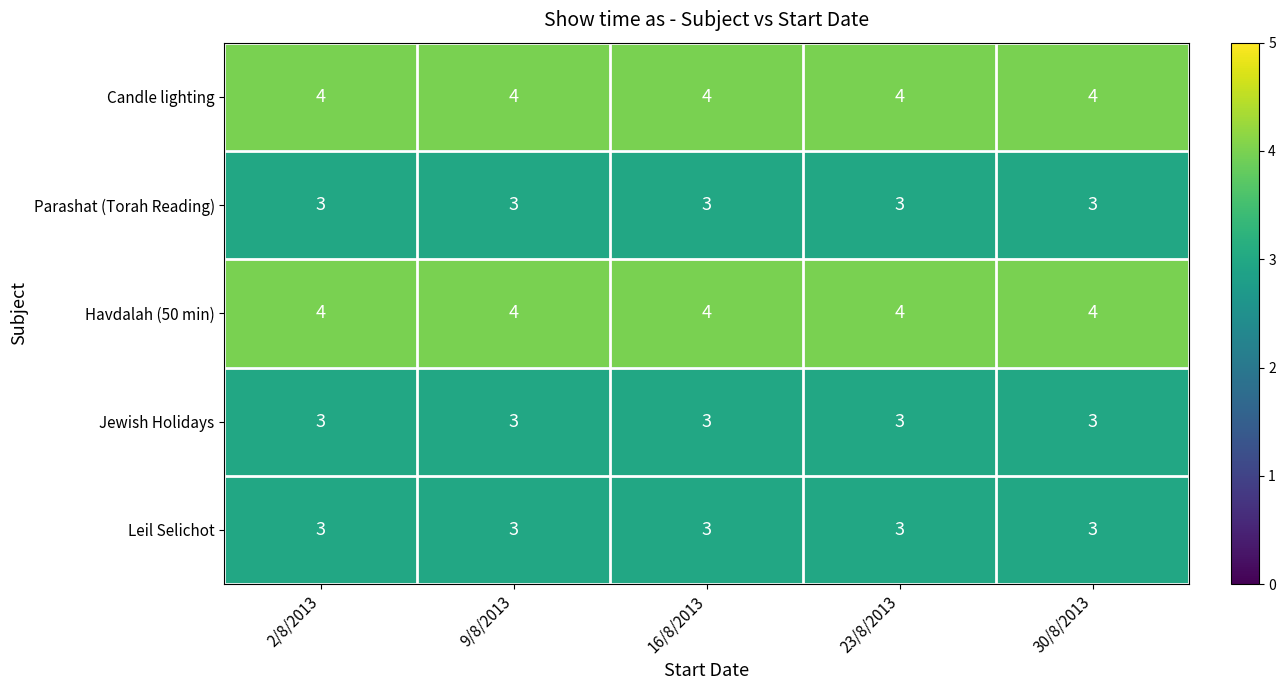

The value of Jewish Holidays at 23/8/2013 is 5. True or false?

False